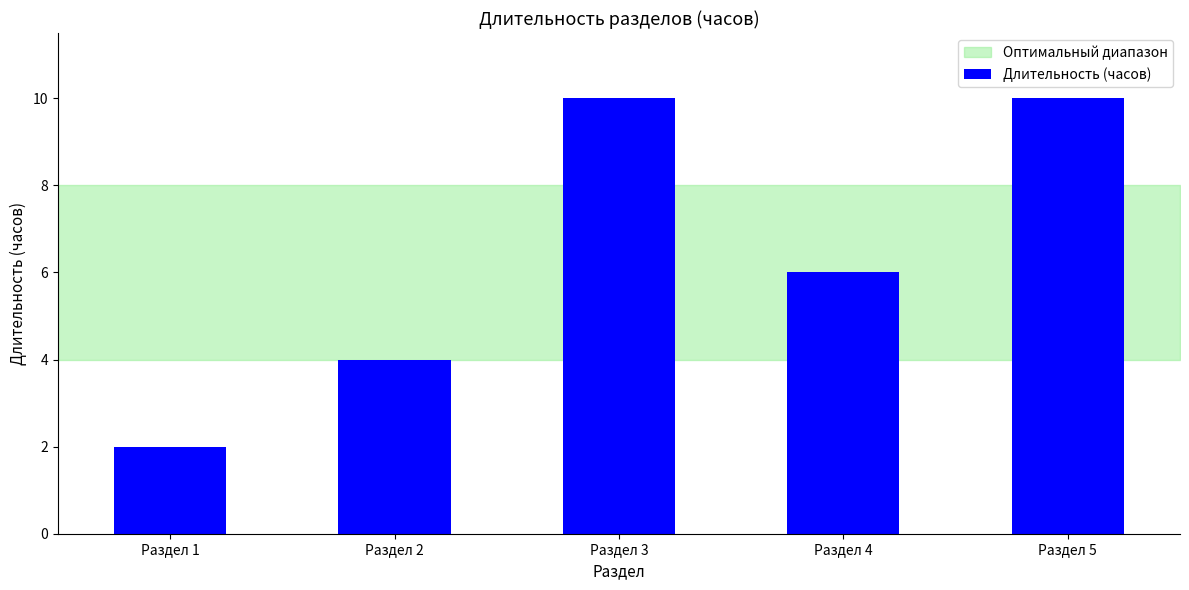

The chart shows a value of 1 at Раздел 1. True or false?

False